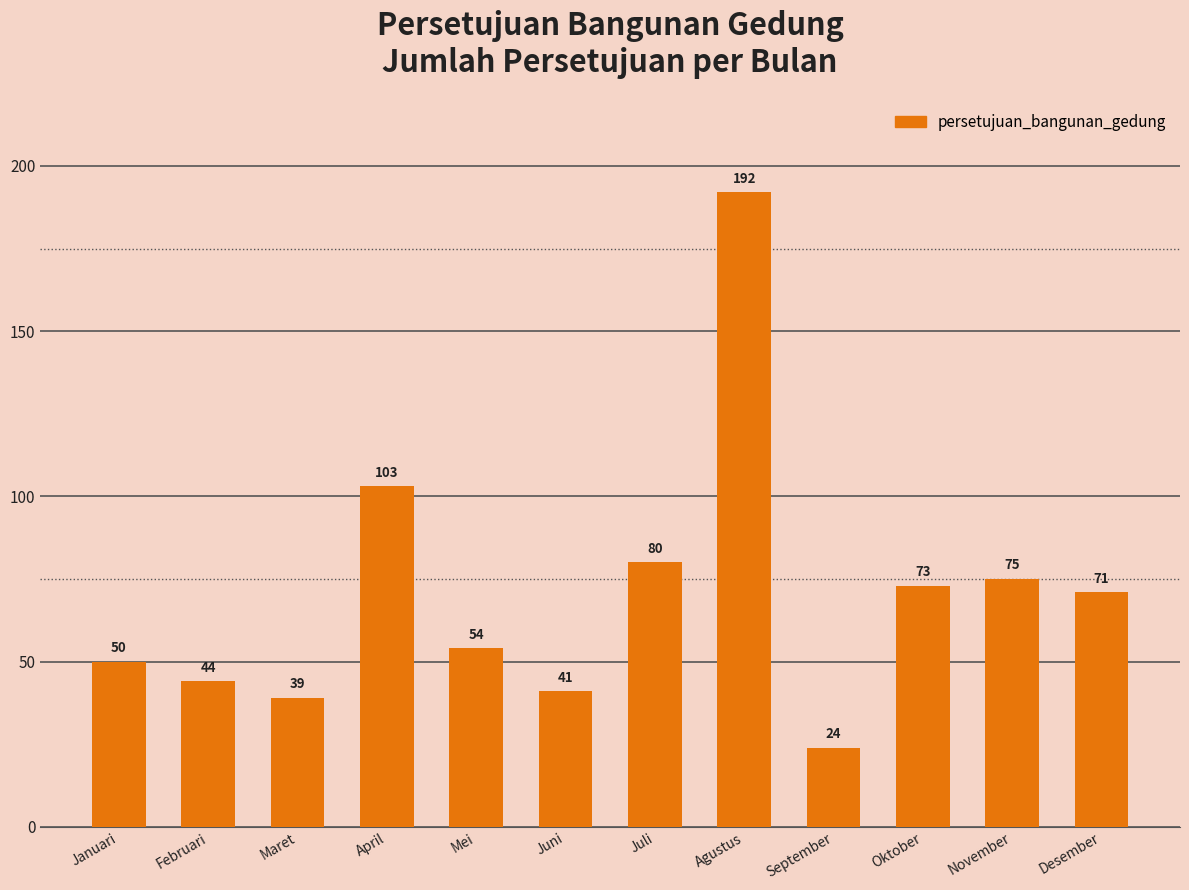

The value at April is 103. True or false?

True